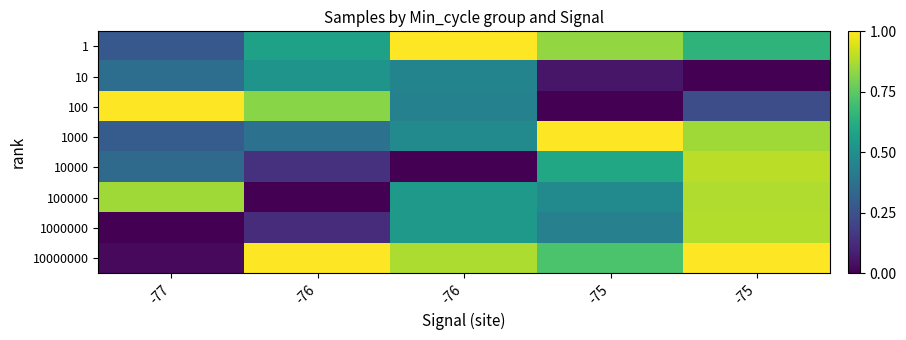

Count the number of data series in this chart.

8